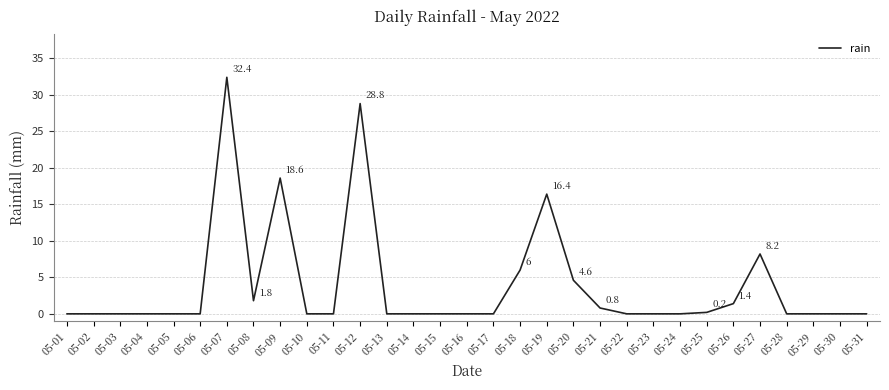

Reading right to left, transcribe all the data shown in this chart.

05-31=0.0	05-30=0.0	05-29=0.0	05-28=0.0	05-27=8.2	05-26=1.4	05-25=0.2	05-24=0.0	05-23=0.0	05-22=0.0	05-21=0.8	05-20=4.6	05-19=16.4	05-18=6.0	05-17=0.0	05-16=0.0	05-15=0.0	05-14=0.0	05-13=0.0	05-12=28.8	05-11=0.0	05-10=0.0	05-09=18.6	05-08=1.8	05-07=32.4	05-06=0.0	05-05=0.0	05-04=0.0	05-03=0.0	05-02=0.0	05-01=0.0